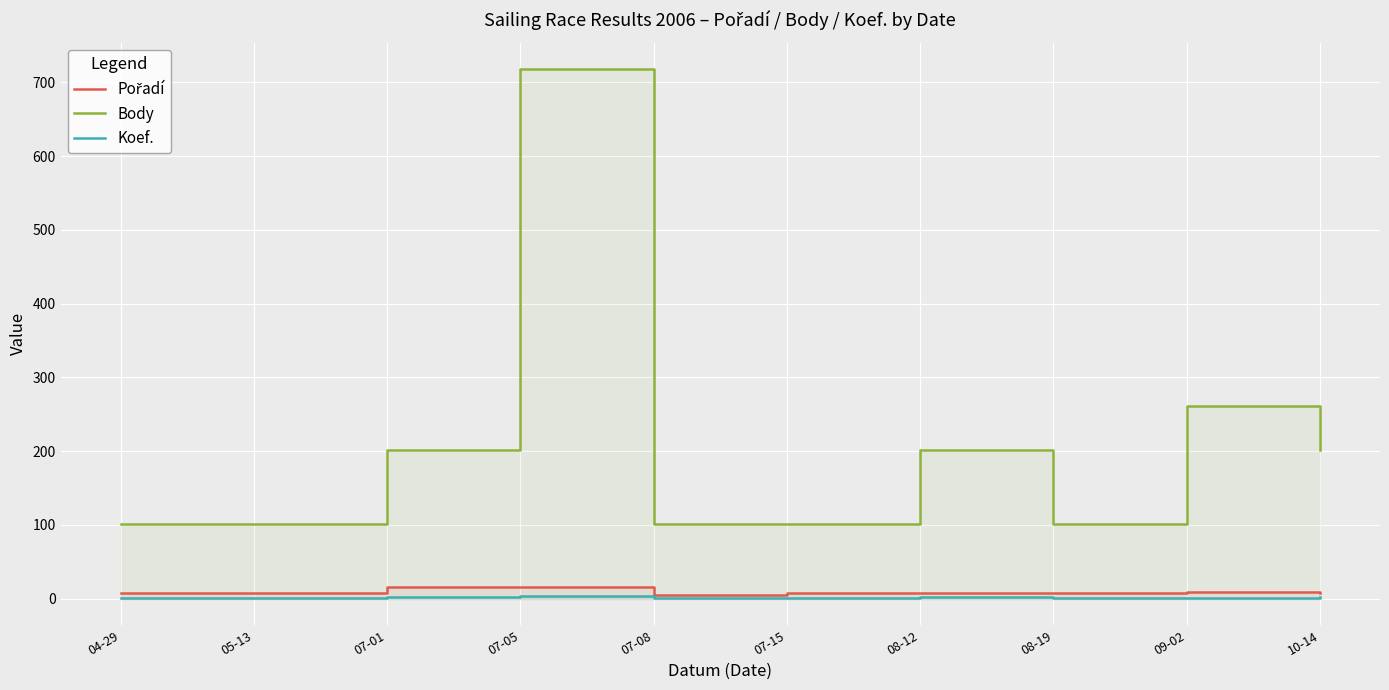

What is the approximate value of Body at 07-05, to the nearest 10?

720